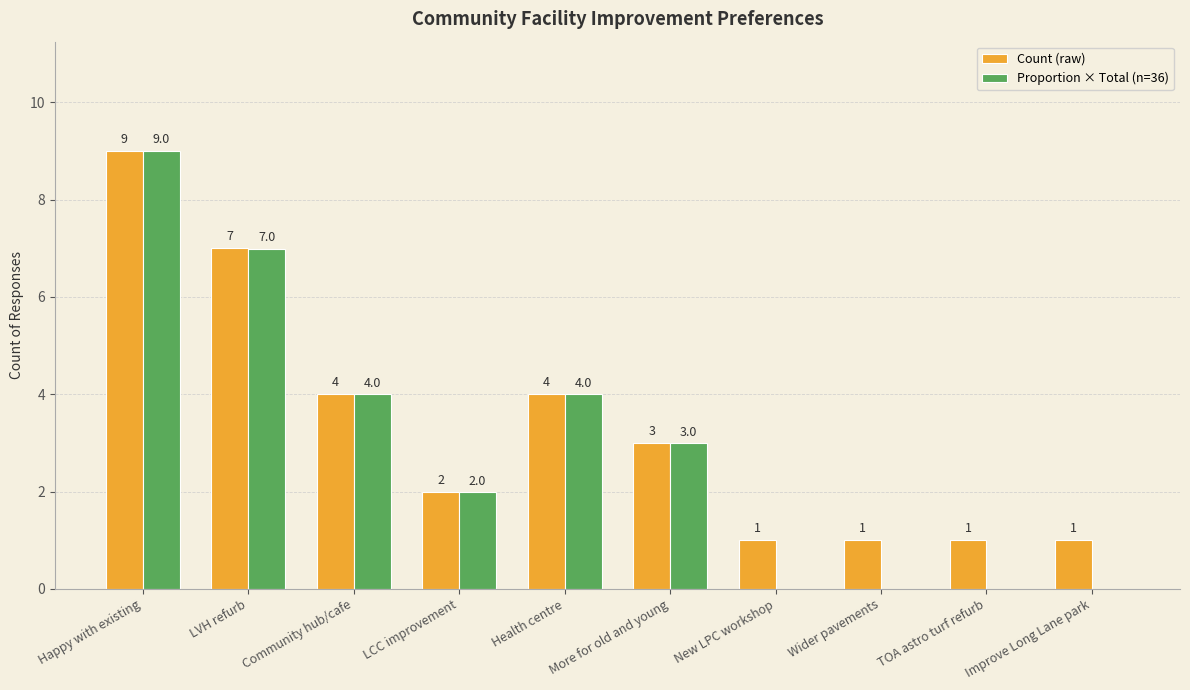

At which category is the sum across all series the highest?

Happy with existing